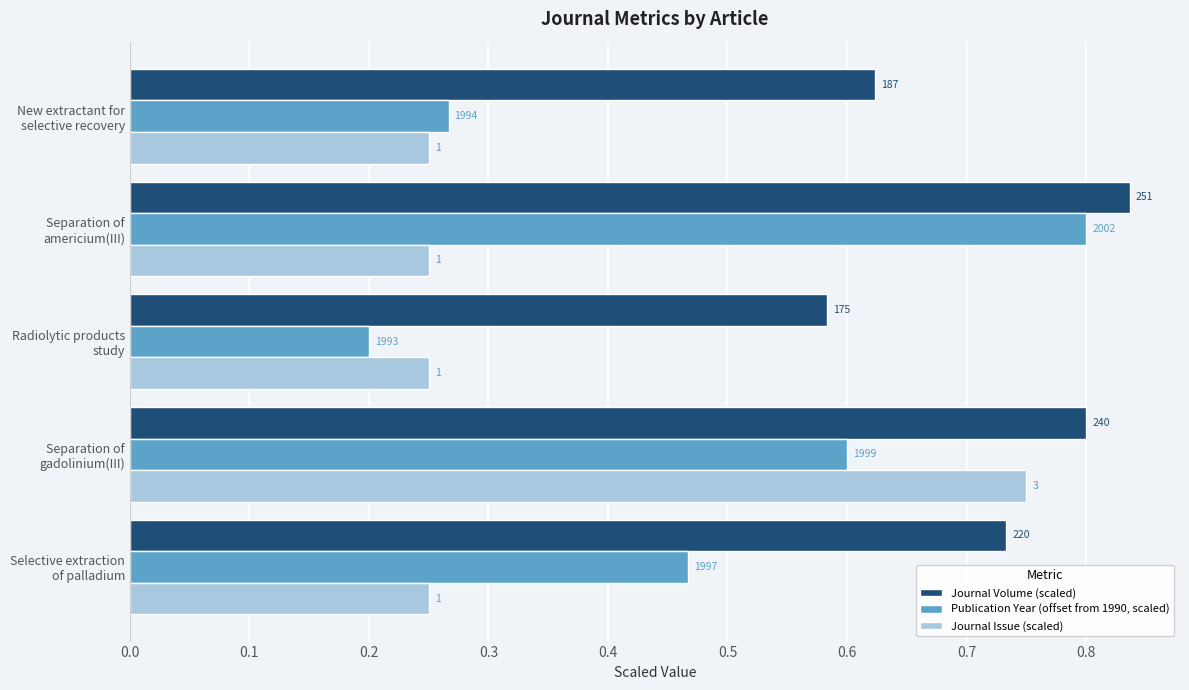

What are all the series names shown in the legend?

Journal Volume (scaled), Publication Year (offset from 1990, scaled), Journal Issue (scaled)